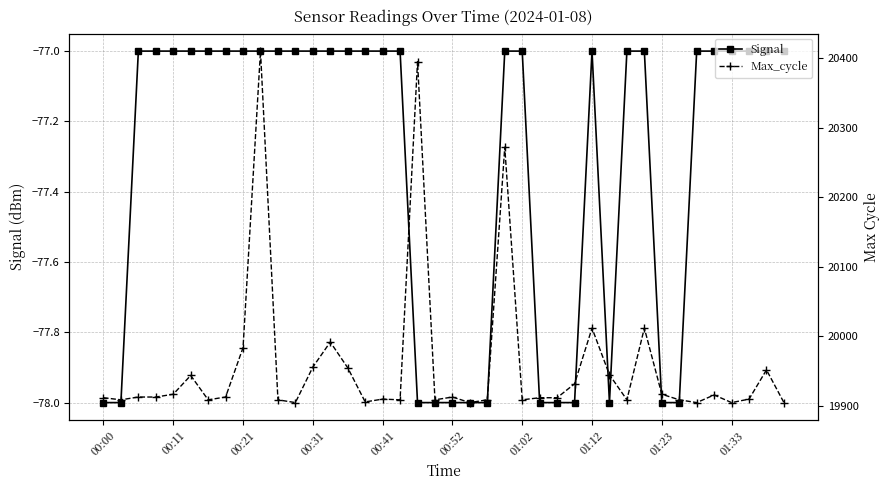

What is the sum of the Max_cycle values at 10 and 15?

39815